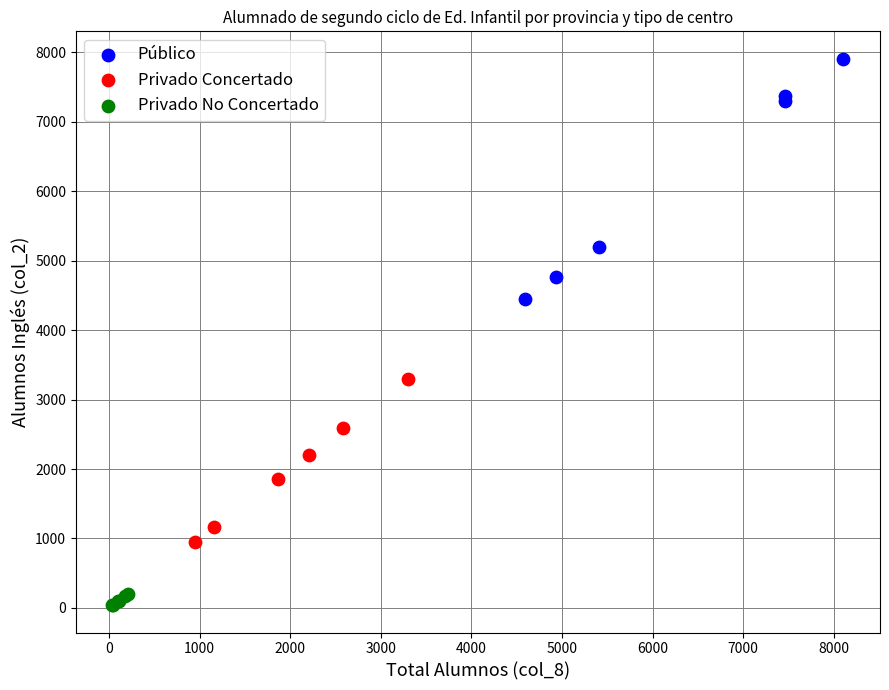

Which series contains the highest Y value?

Público